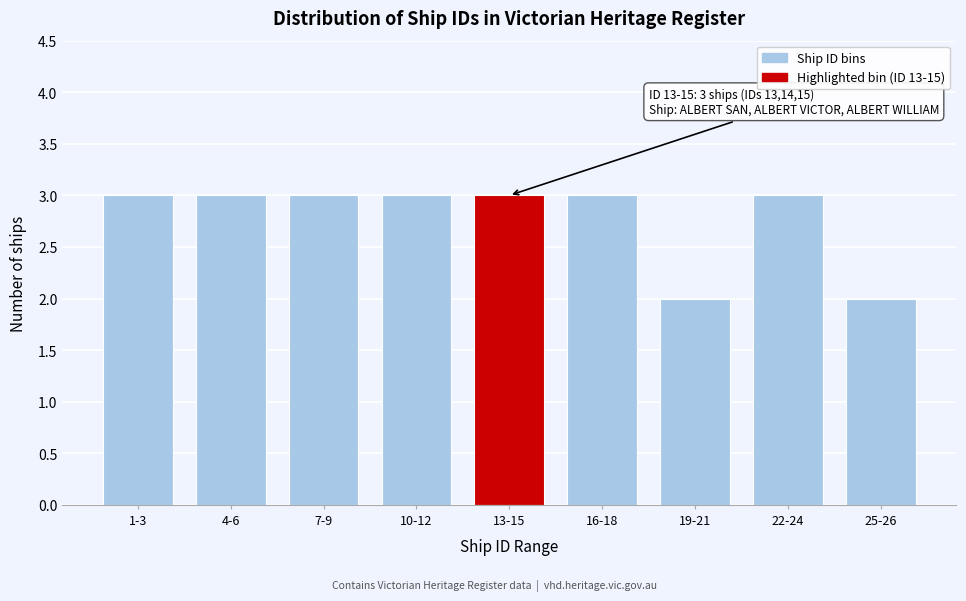

Reading left to right, transcribe all the data shown in this chart.

1-3=3	4-6=3	7-9=3	10-12=3	13-15=3	16-18=3	19-21=2	22-24=3	25-26=2